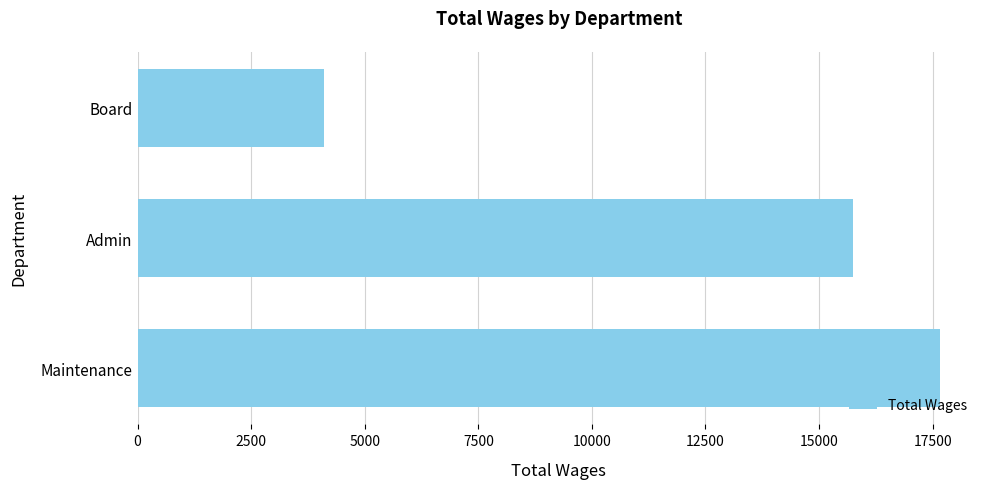

List the labels in order of value, smallest first.

Board, Admin, Maintenance